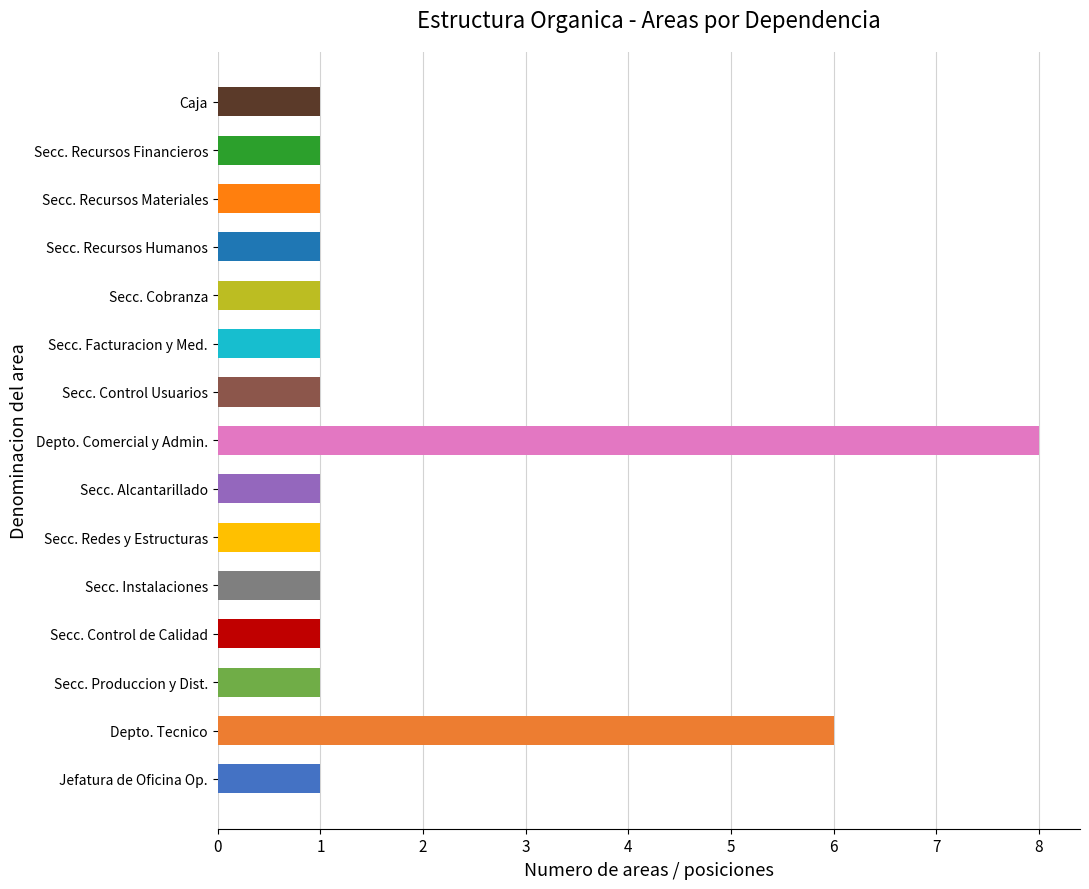

How many bars are there in total?

15